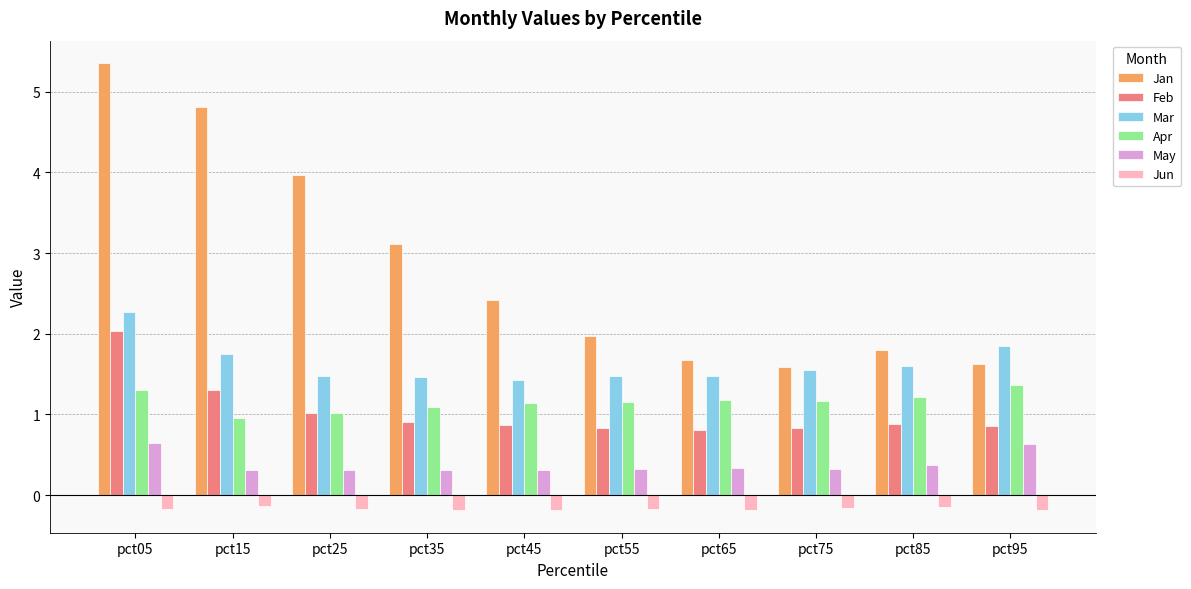

What is the total value across all series at pct75?

5.3